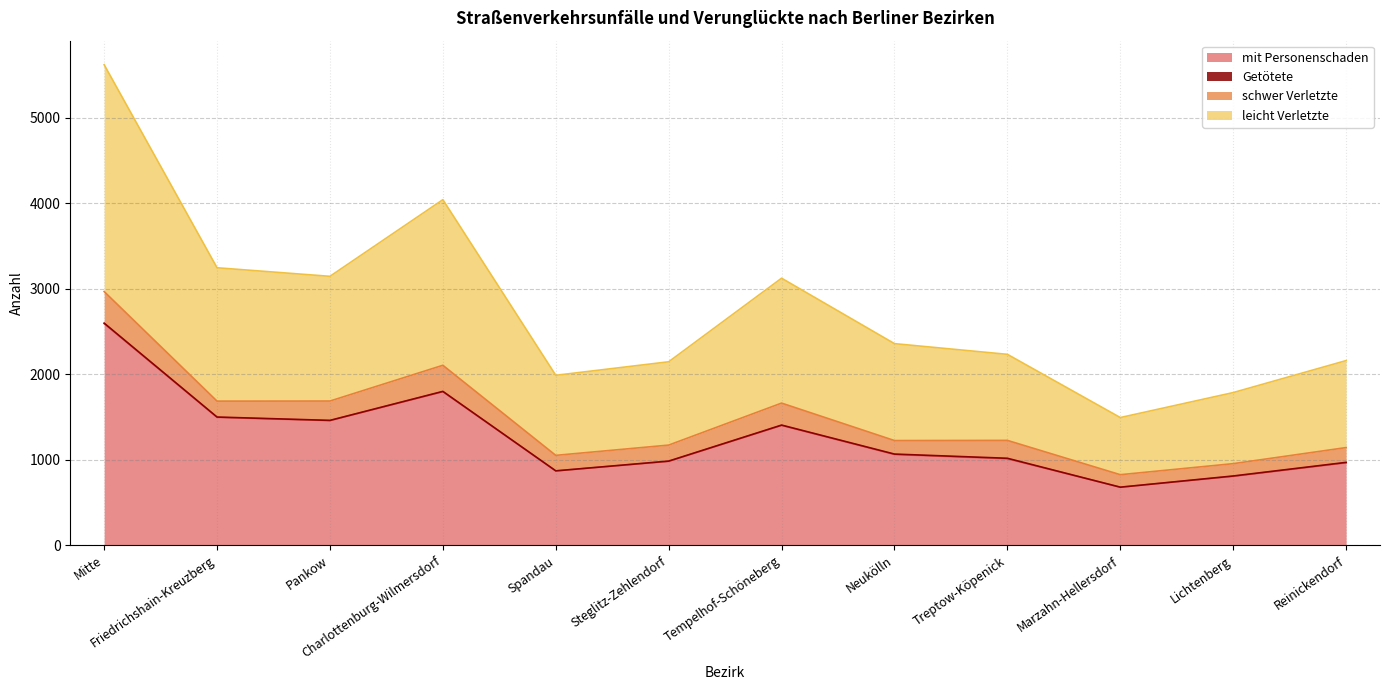

Which series has the largest range (max minus min)?

leicht Verletzte